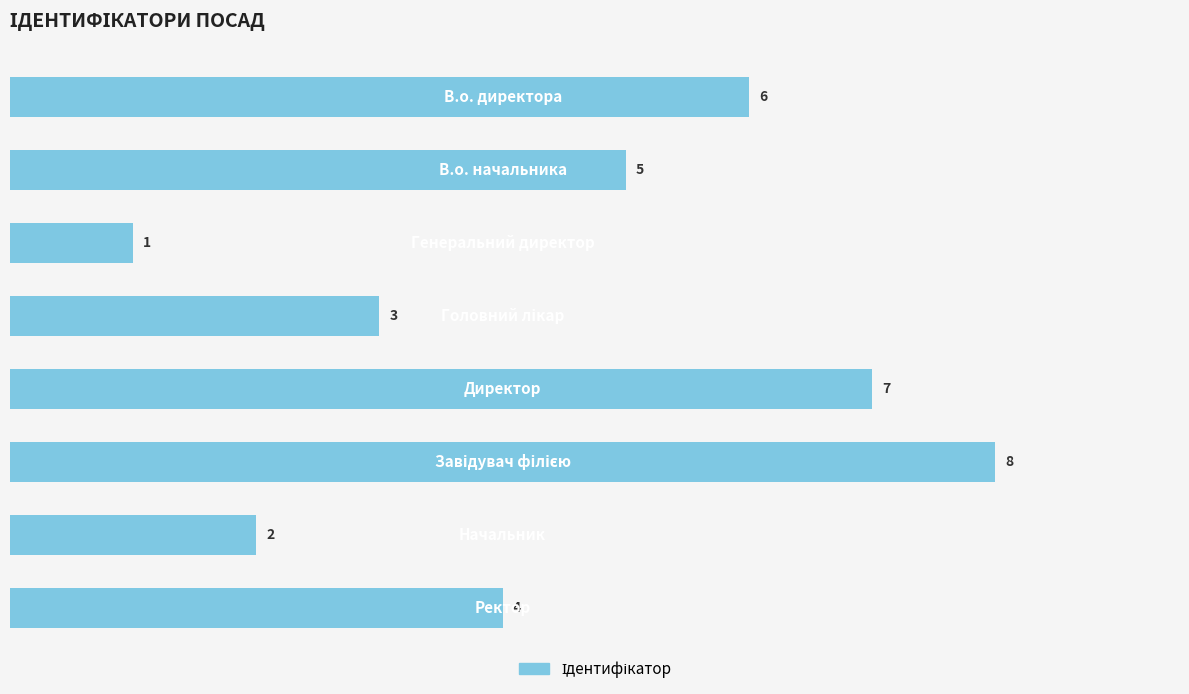

Reading top to bottom, what are all the values shown in this chart?

6	5	1	3	7	8	2	4